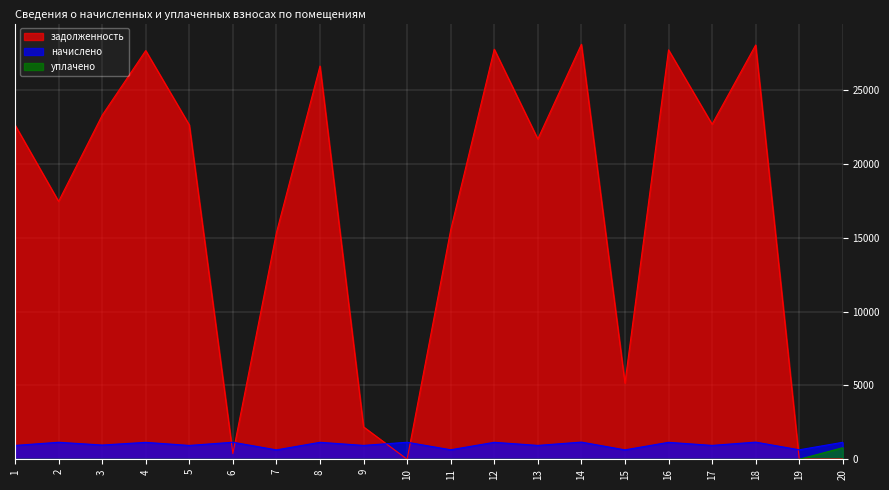

At which label is задолженность closest to 14055?

7